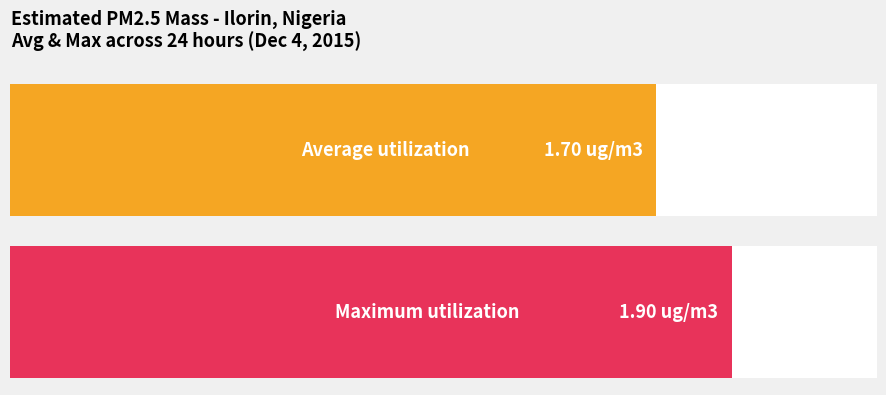

What is the average value?

1.7